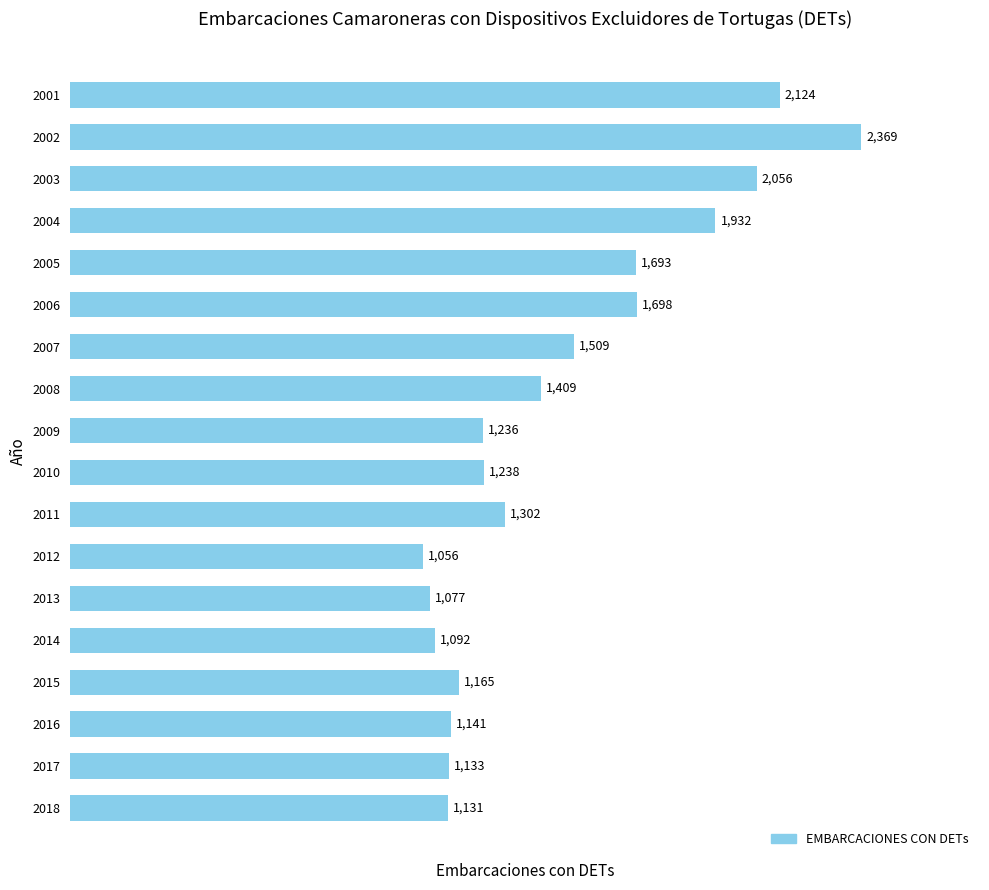

What is the minimum value shown in the chart?

1056